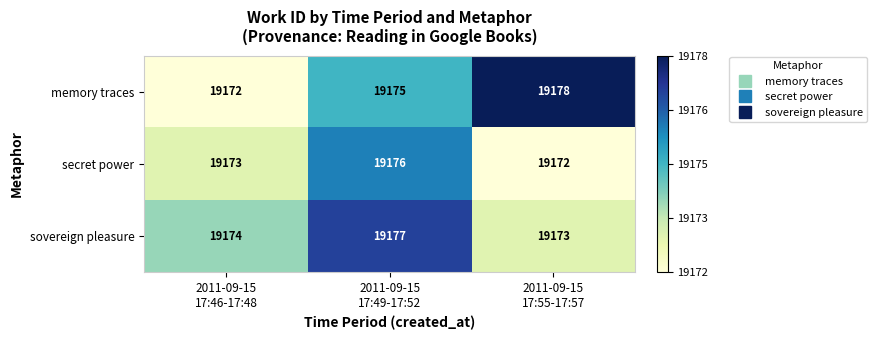

Which series has the largest total across all categories?

memory traces